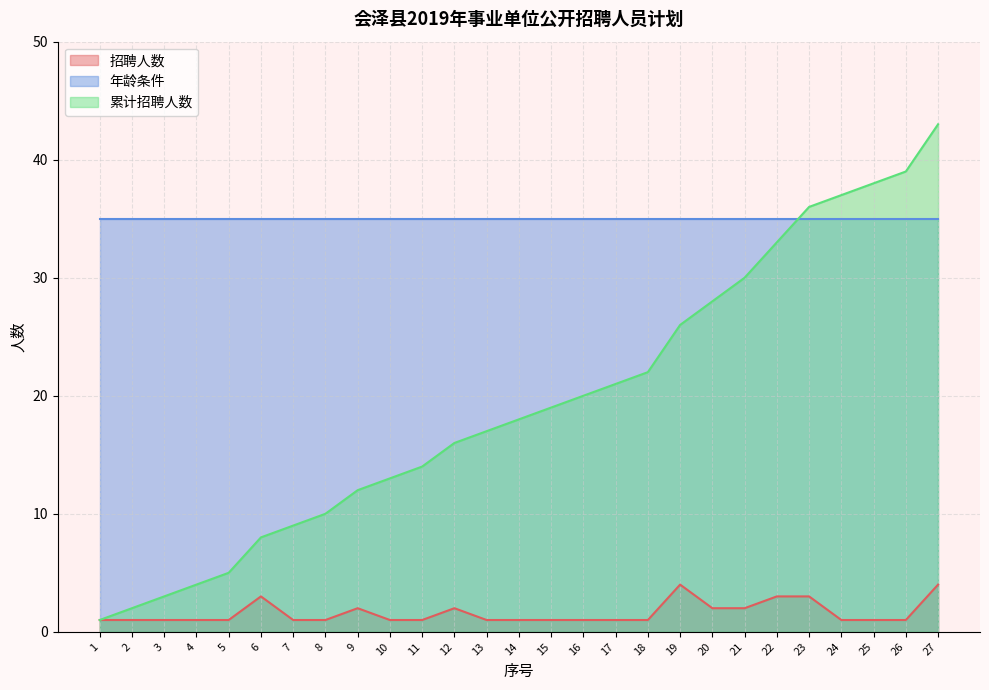

Is it true that 招聘人数 equals 2 at 15?

False